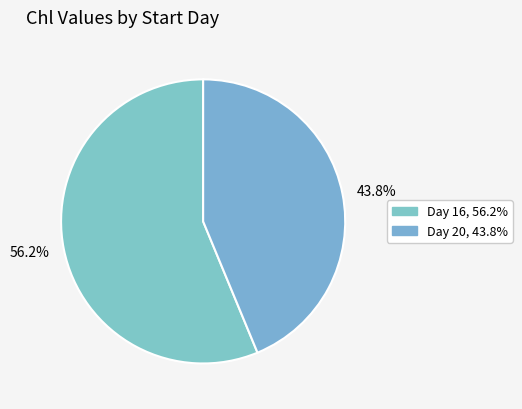

How many segments does this pie chart have?

2